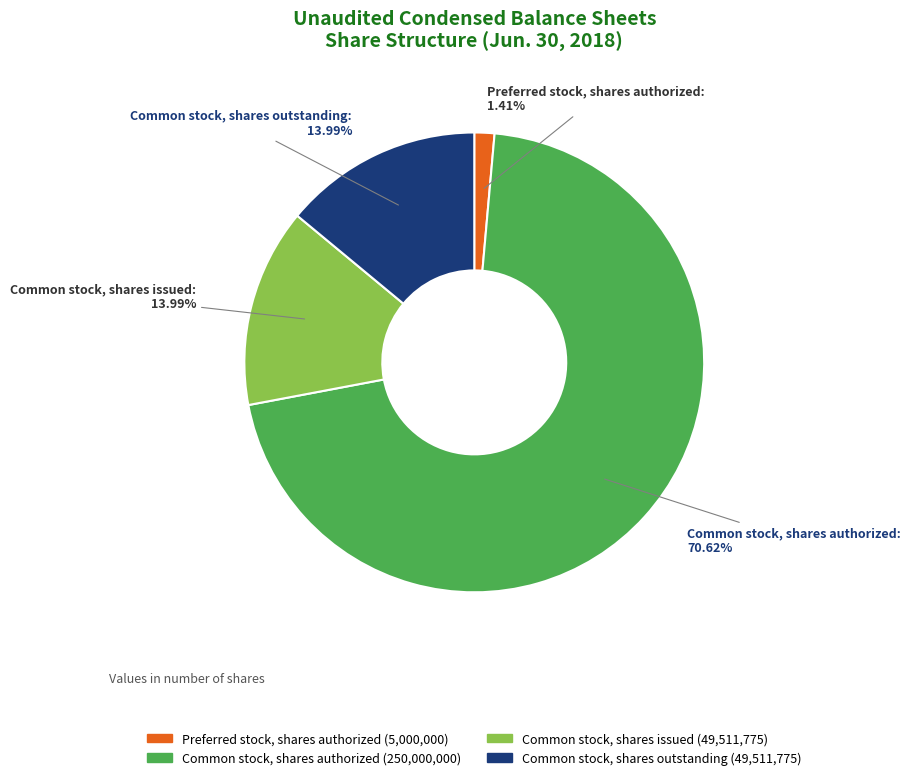

Combined, do Common stock, shares authorized and Common stock, shares issued account for over 50%?

Yes